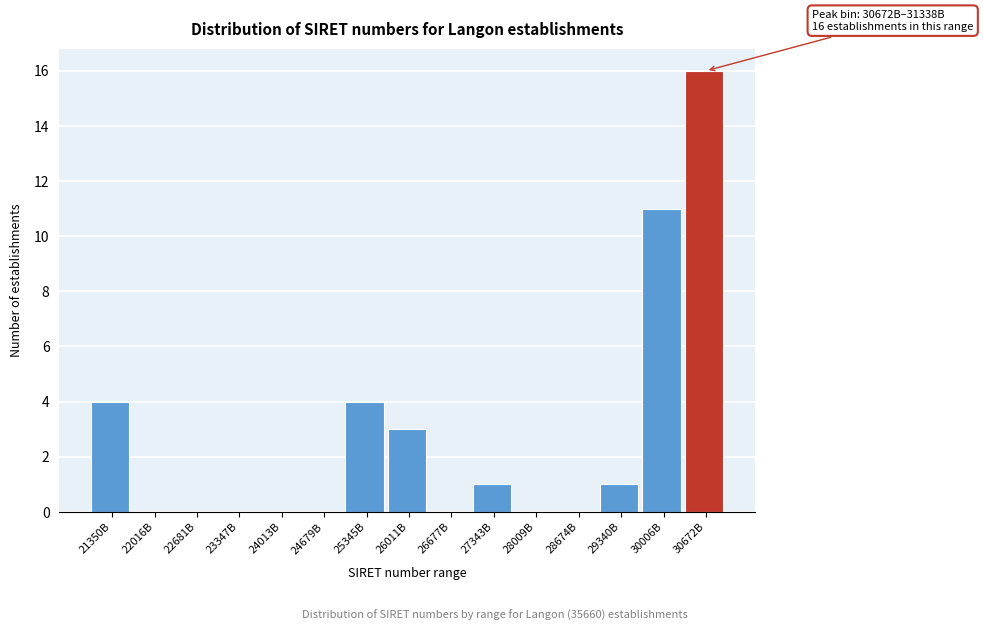

Reading left to right, extract all data points from this chart.

21350B=4	22016B=0	22681B=0	23347B=0	24013B=0	24679B=0	25345B=4	26011B=3	26677B=0	27343B=1	28009B=0	28674B=0	29340B=1	30006B=11	30672B=16